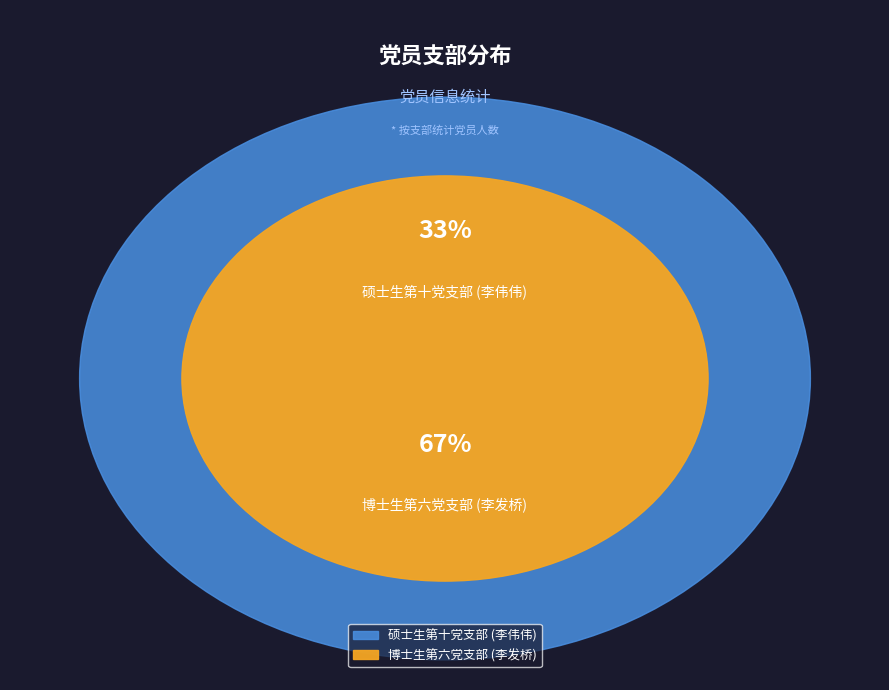

Count the number of slices in the pie.

2